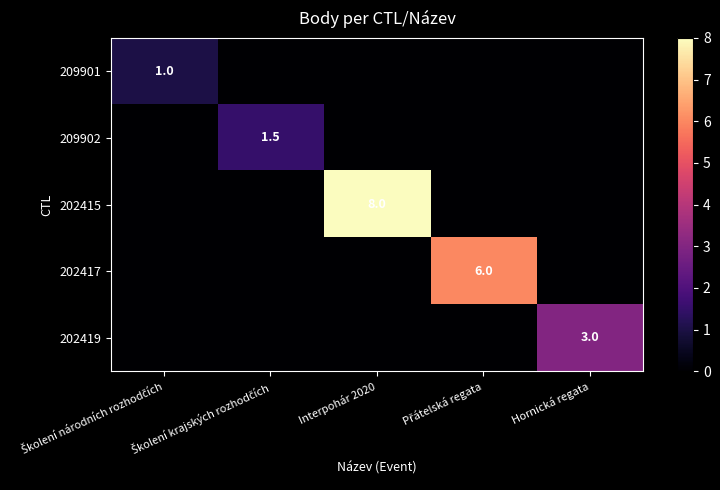

The 202415 series shows -5.1 at Školení krajských rozhodčích. True or false?

False